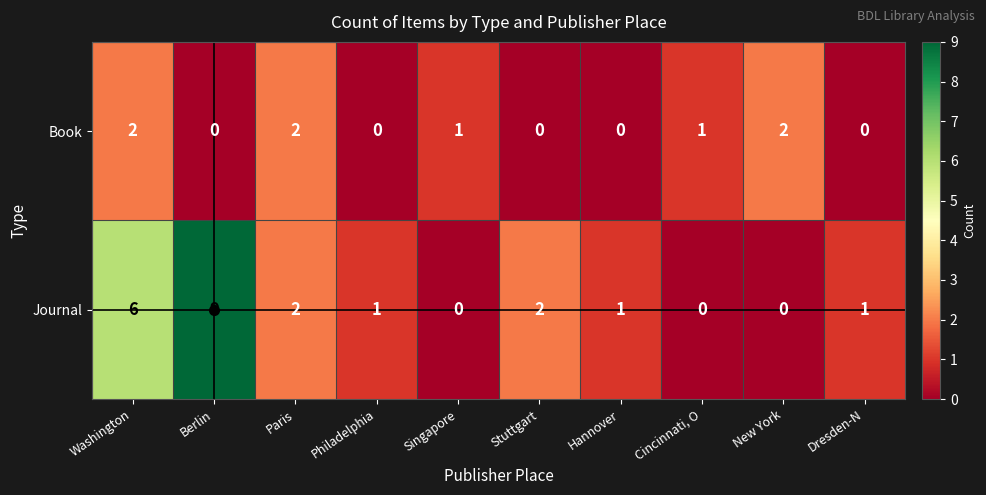

True or false: Book has a value of 2 at New York.

True